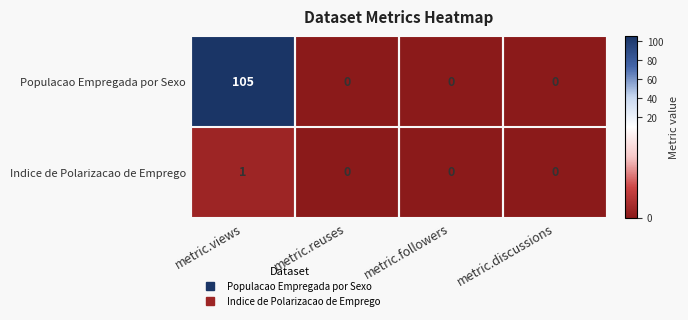

How many Populacao Empregada por Sexo values are between 0 and 105?

4